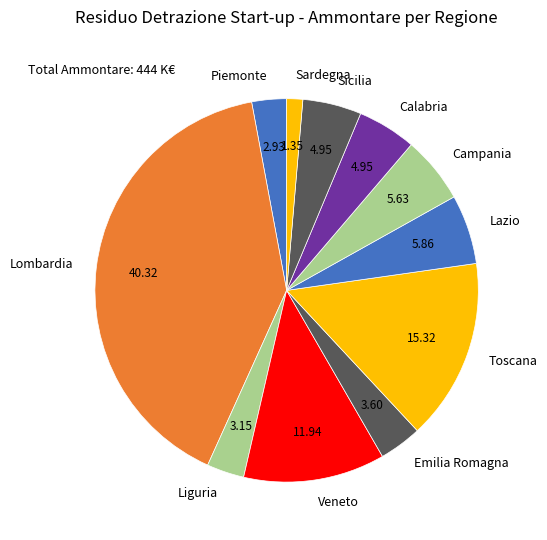

Approximately how many times larger is the value at Lombardia compared to Calabria?

8.1